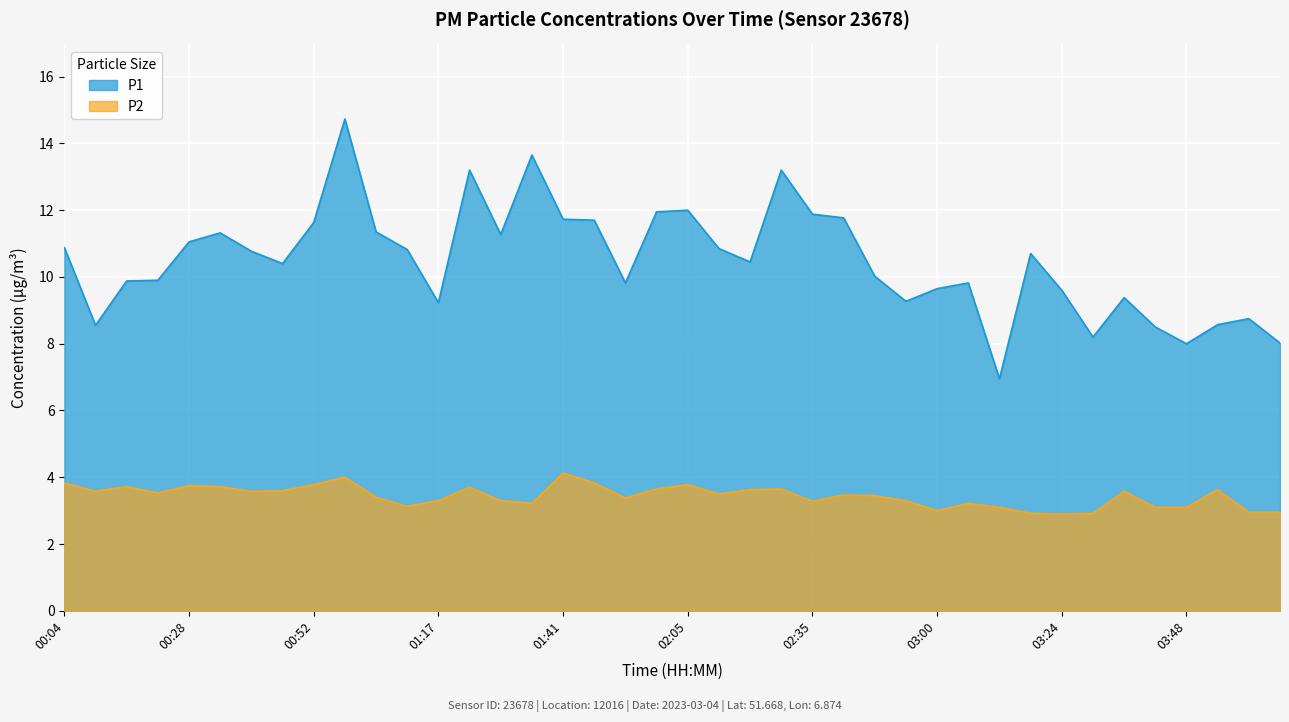

Is it true that P2 equals 5.9 at 02:29?

False